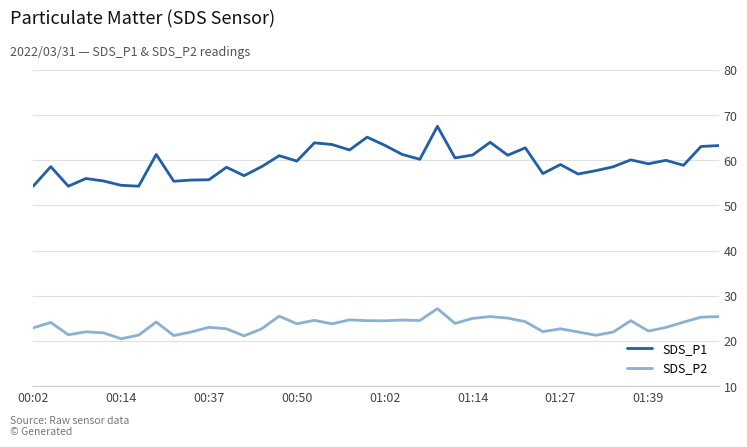

Rank the series by their maximum value, from lowest to highest.

SDS_P2, SDS_P1